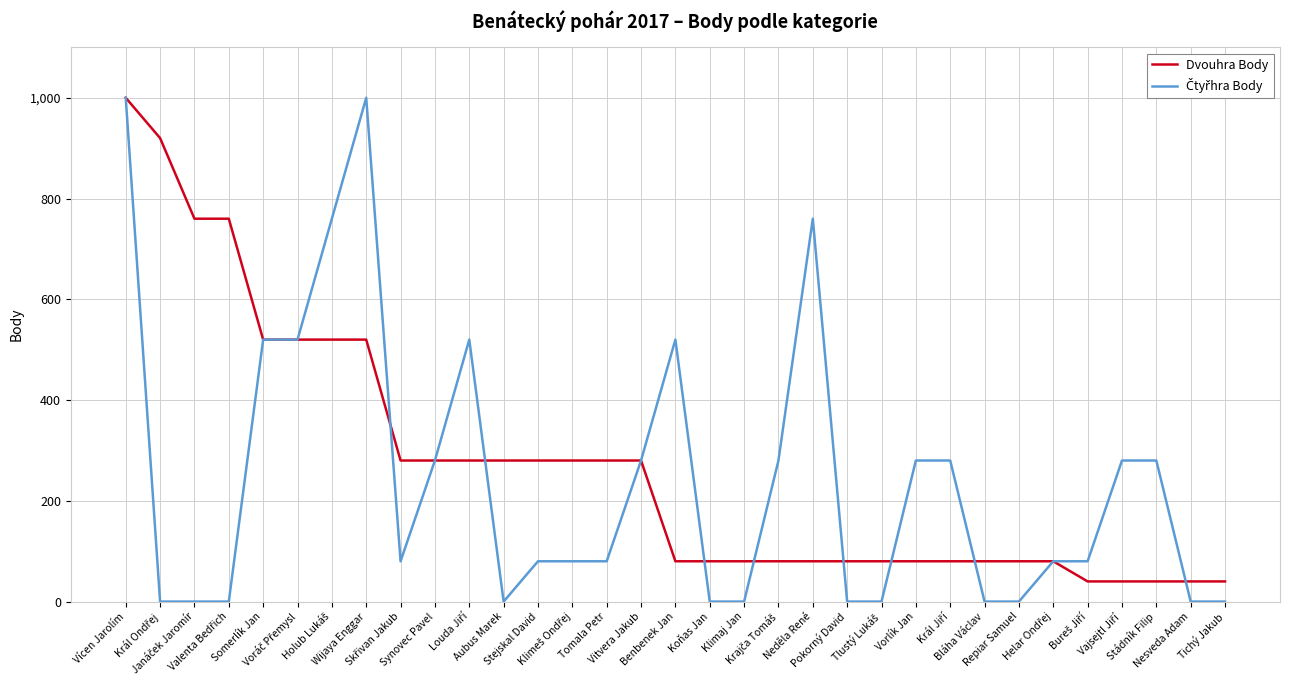

What is the greatest value displayed?

1000